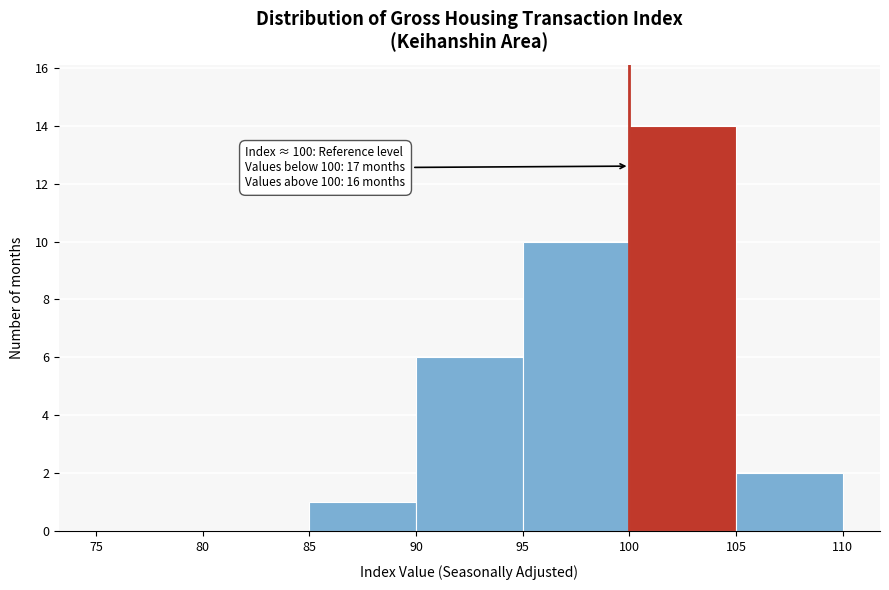

Which range on the x-axis has the tallest bar?

100 to 105